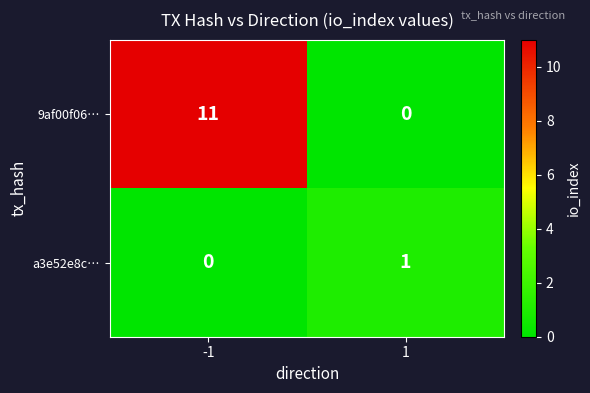

Which series has the widest spread of values?

9af00f06…